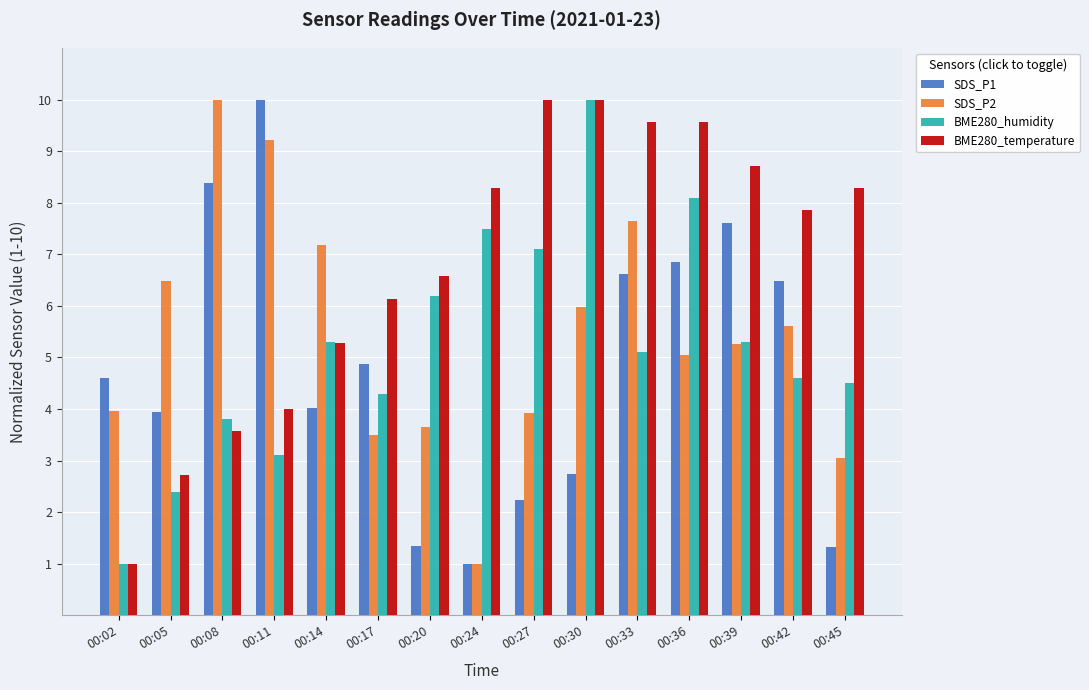

Which series has the largest total across all categories?

BME280_temperature